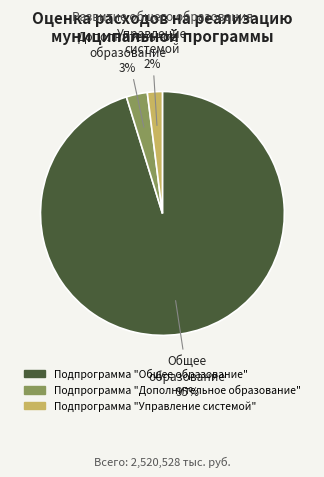

Rank the categories by value from highest to lowest.

Подпрограмма "Общее образование", Подпрограмма "Дополнительное образование", Подпрограмма "Управление системой"